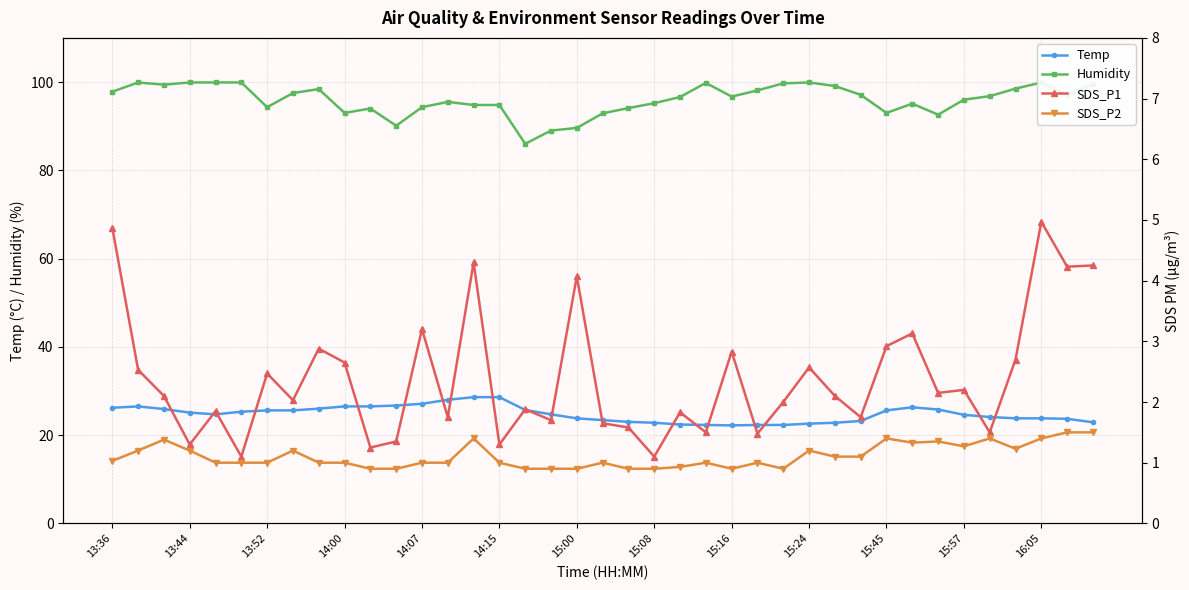

True or false: Temp and Humidity intersect in this chart.

False